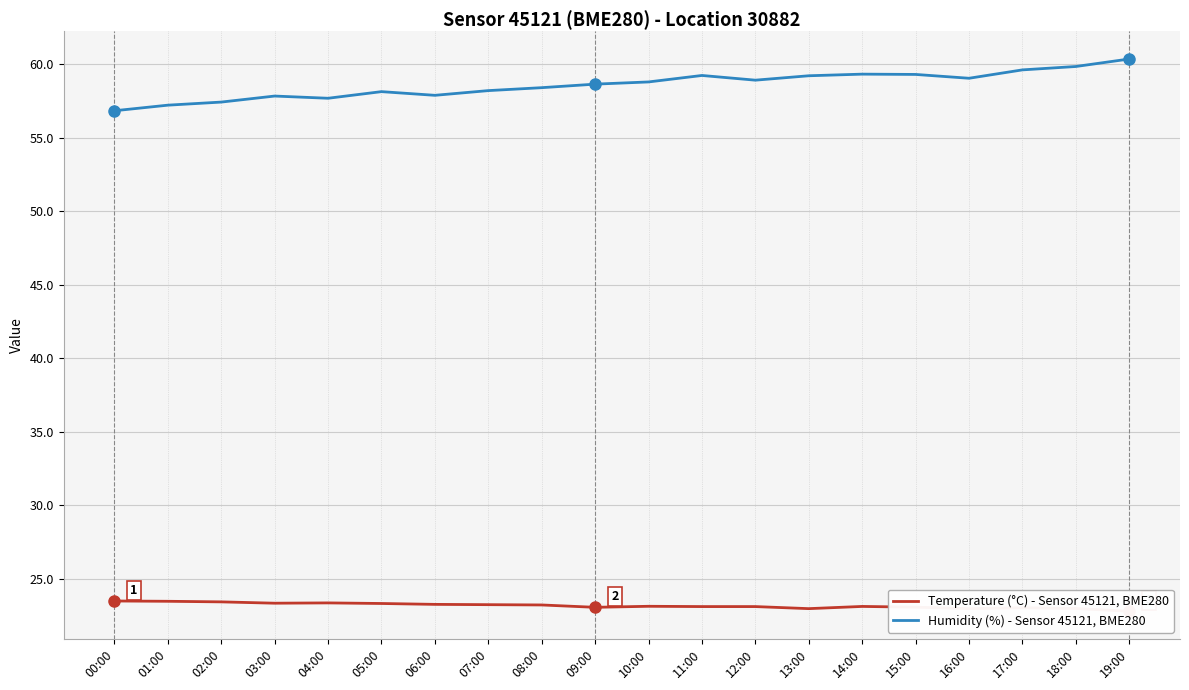

What are all the series names shown in the legend?

Temperature (°C) - Sensor 45121, BME280, Humidity (%) - Sensor 45121, BME280